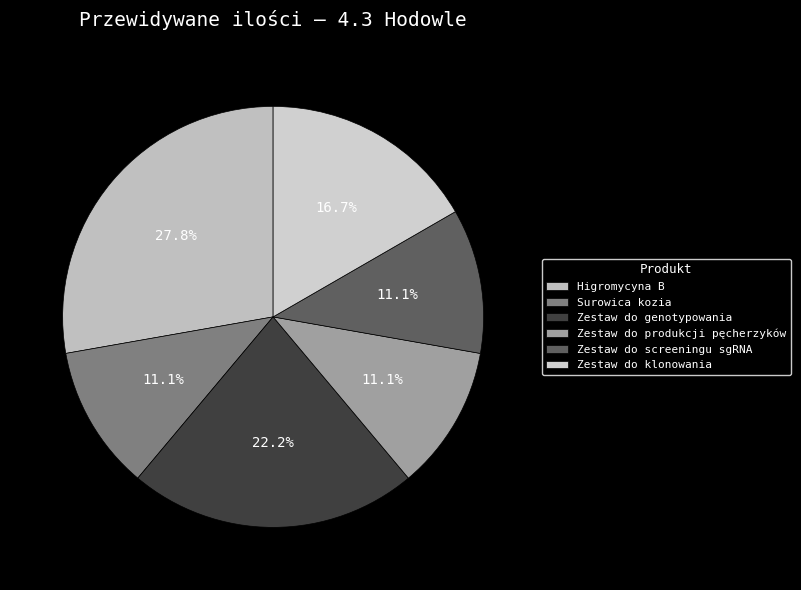

Rank the categories by value from highest to lowest.

Higromycyna B, Zestaw do genotypowania, Zestaw do klonowania, Surowica kozia, Zestaw do produkcji pęcherzyków, Zestaw do screeningu sgRNA